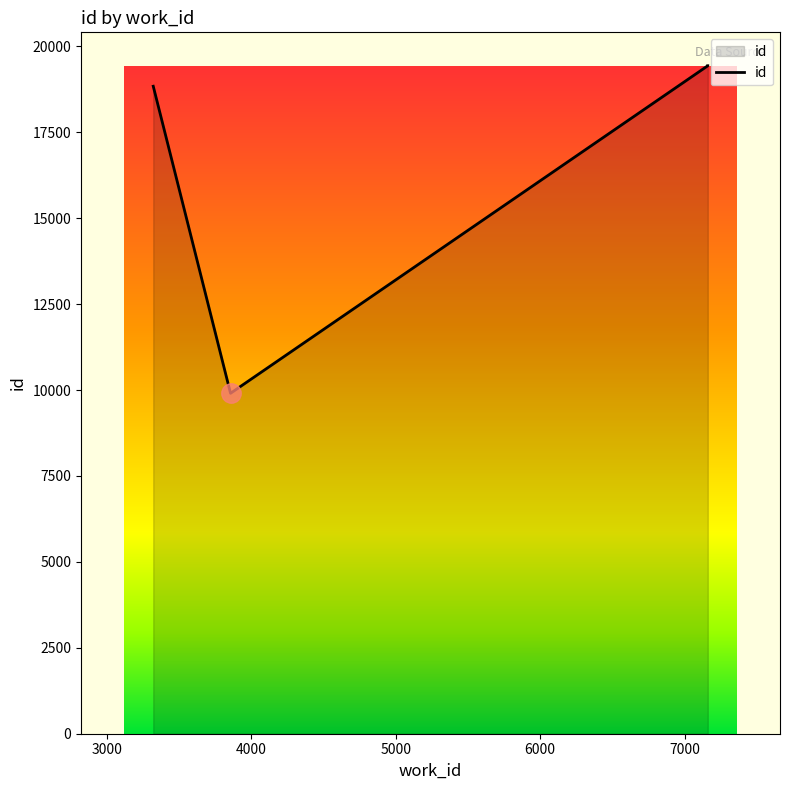

The chart shows a value of 29421 at 2000. True or false?

False